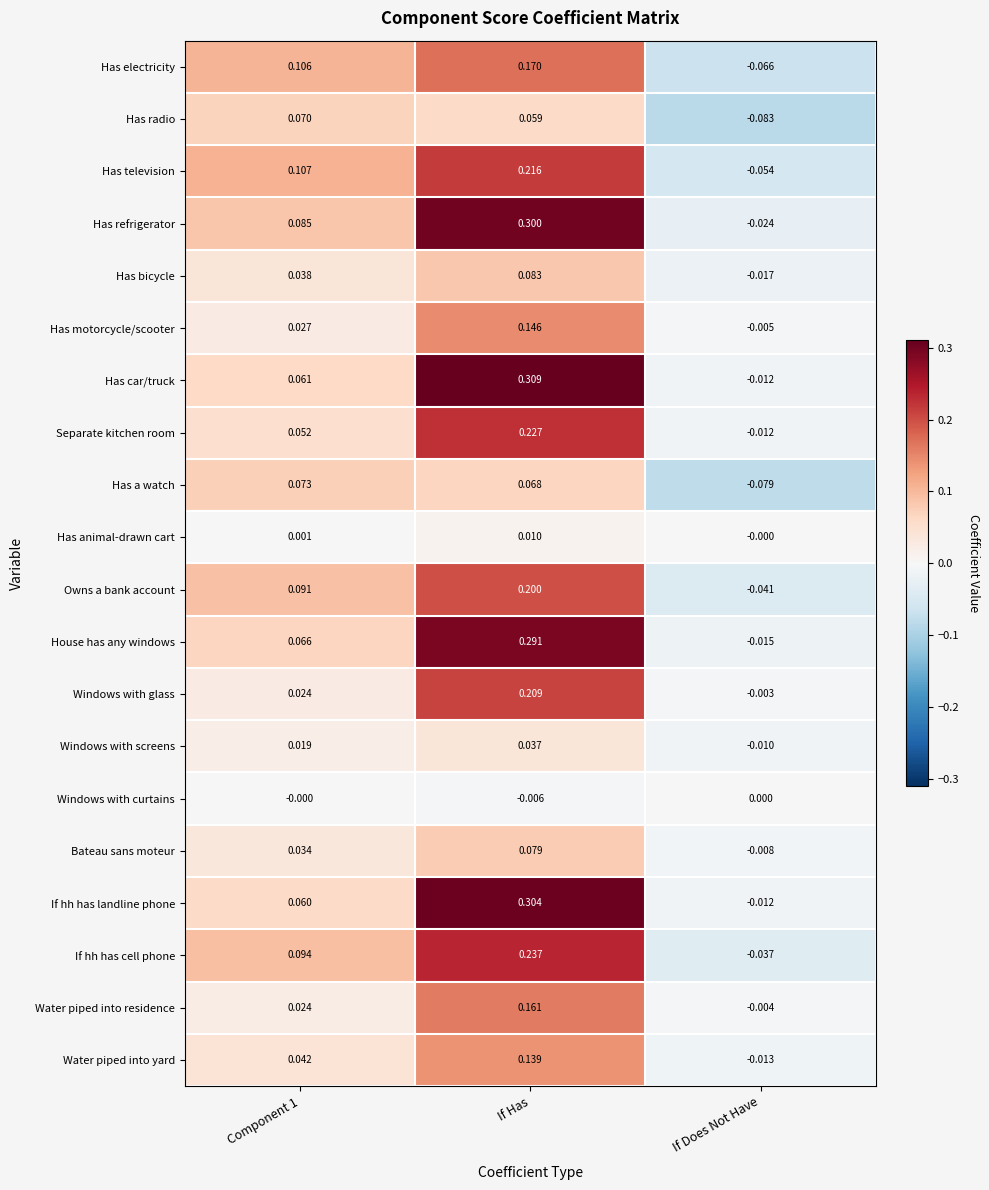

Which series has the largest total across all categories?

Has refrigerator